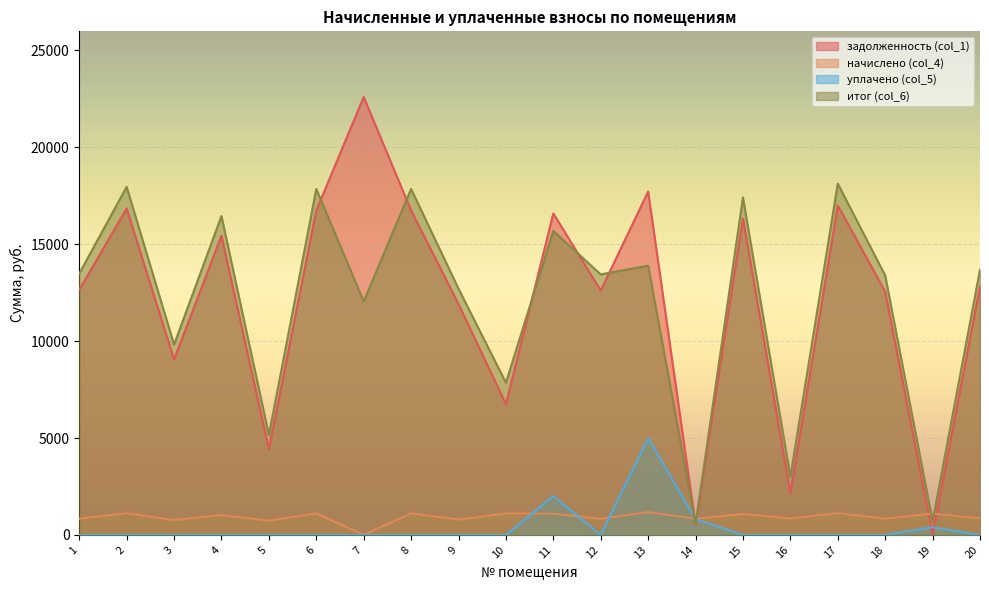

At which category does задолженность (col_1) reach its first local valley?

3